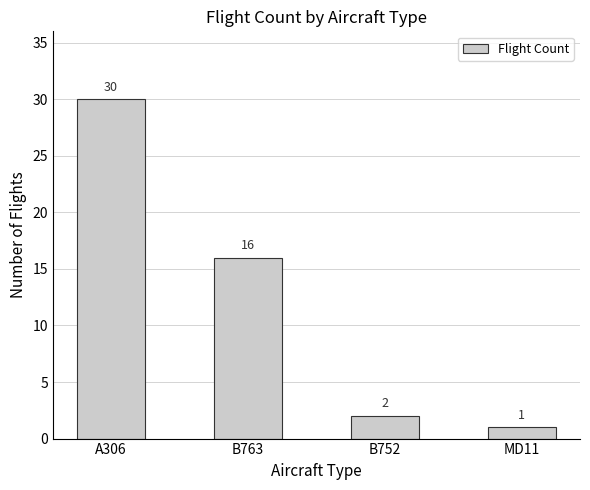

What is the sum of all values?

49